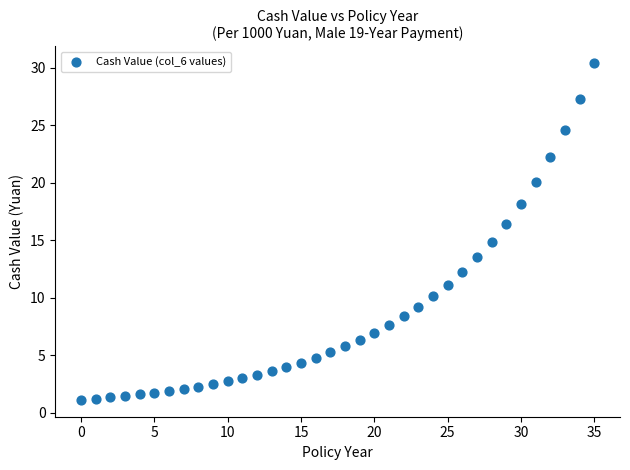

What is the range of Y values (max minus min)?

29.2